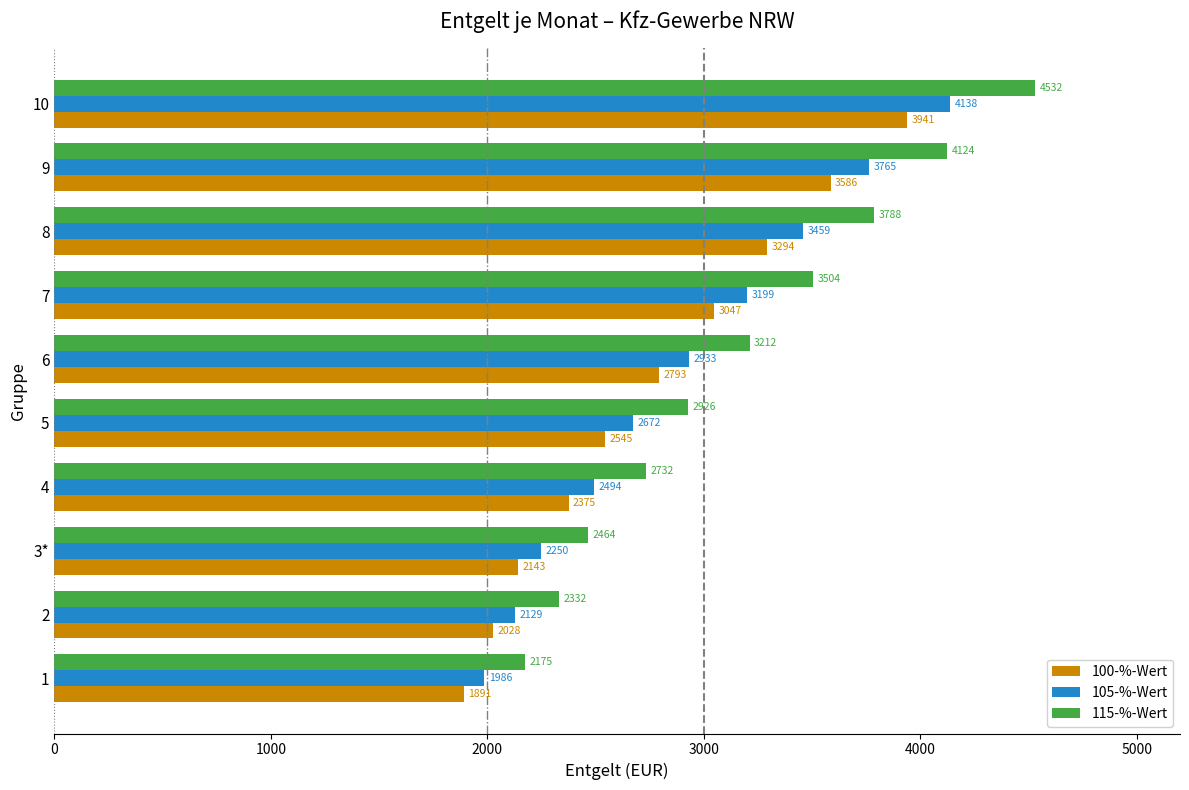

Where is 105-%-Wert nearest to the value 3062?

6